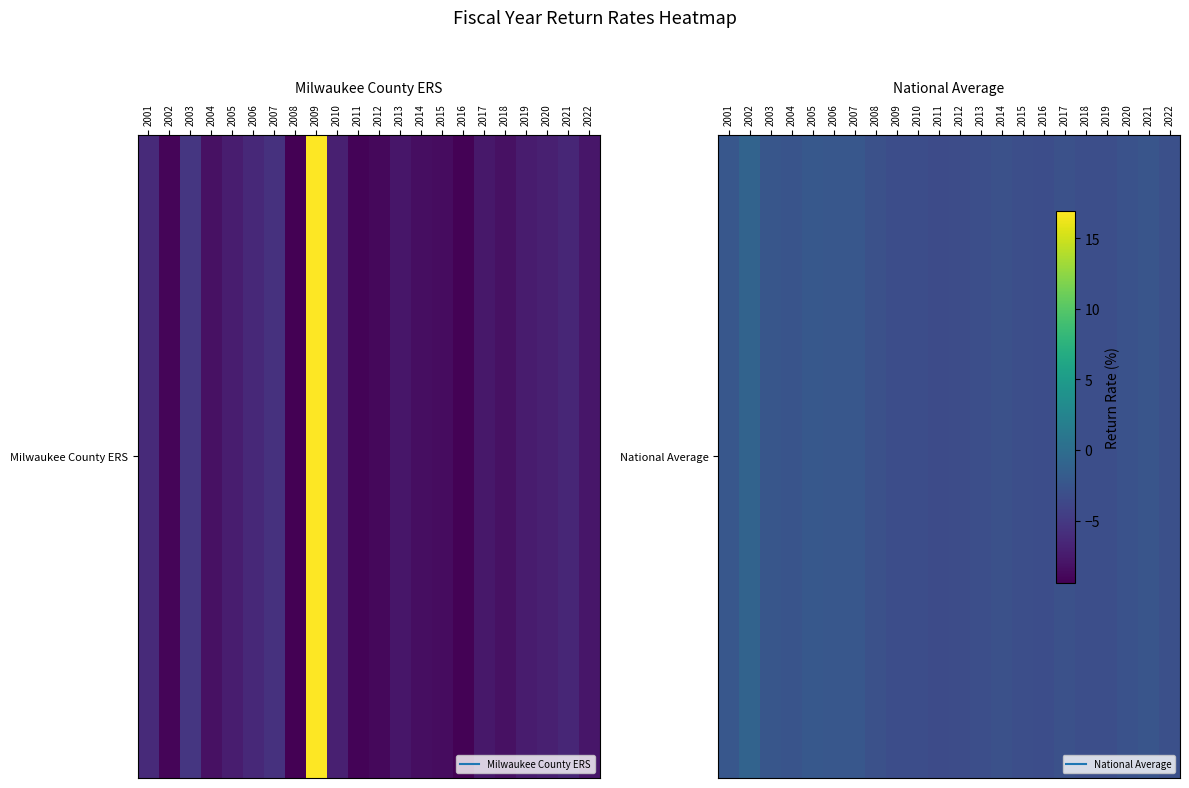

The chart shows a value of -1.2 at 2013. True or false?

False